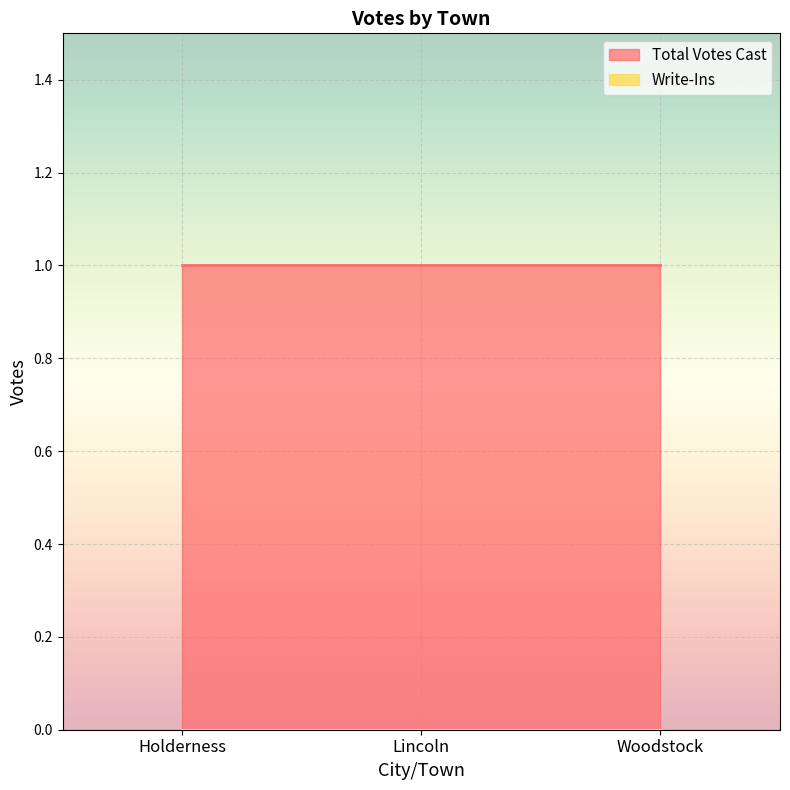

What is the maximum value for Total Votes Cast?

1